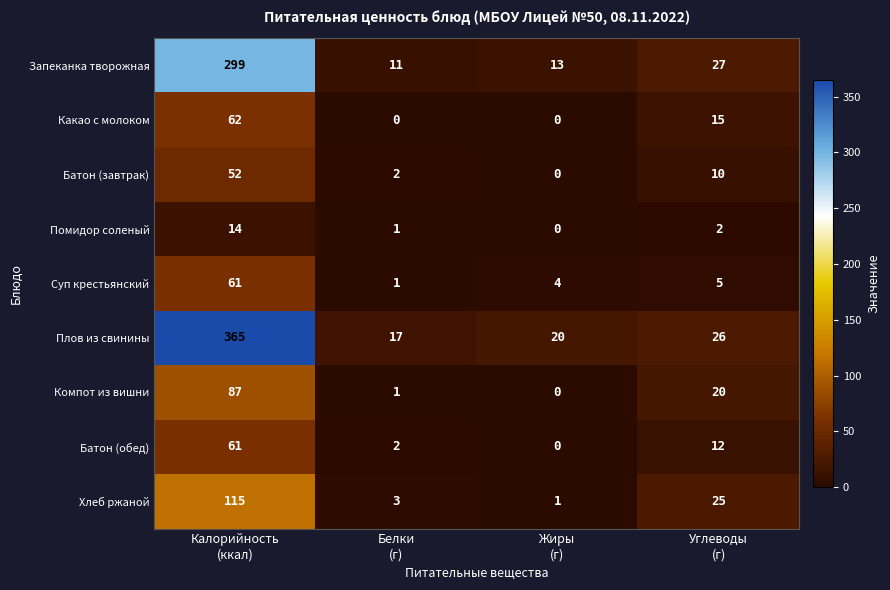

Which series has the widest spread of values?

Плов из свинины